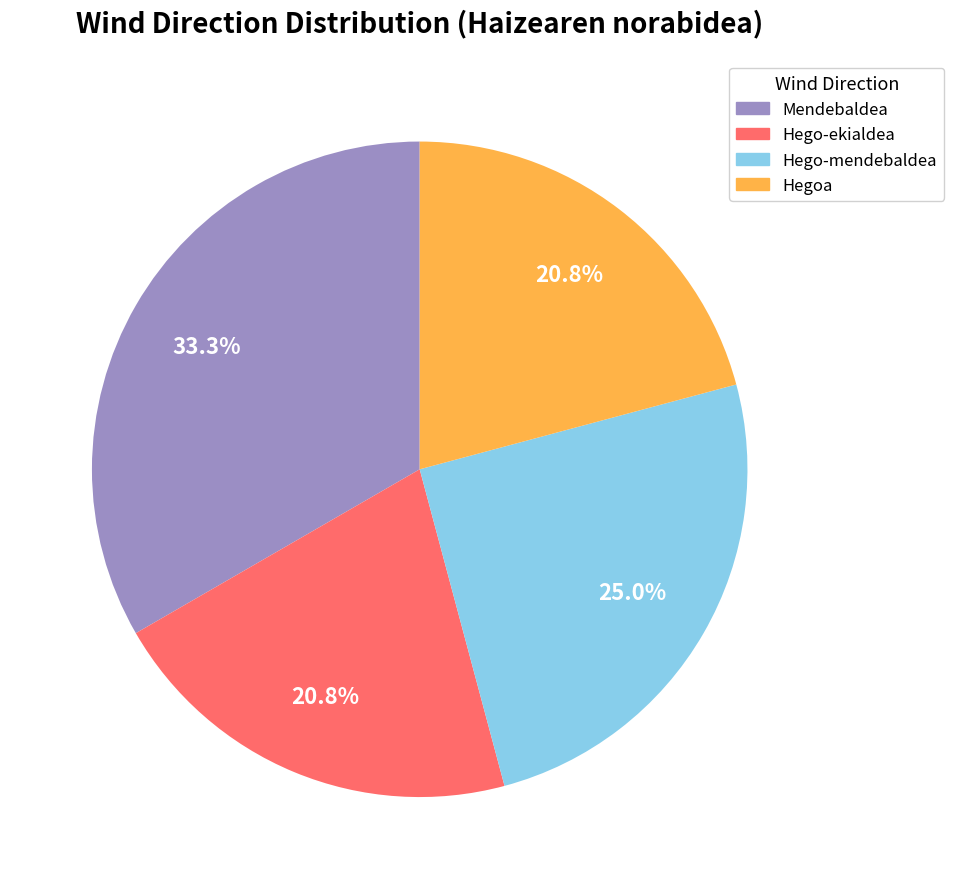

Combined, do Mendebaldea and Hegoa account for over 50%?

Yes